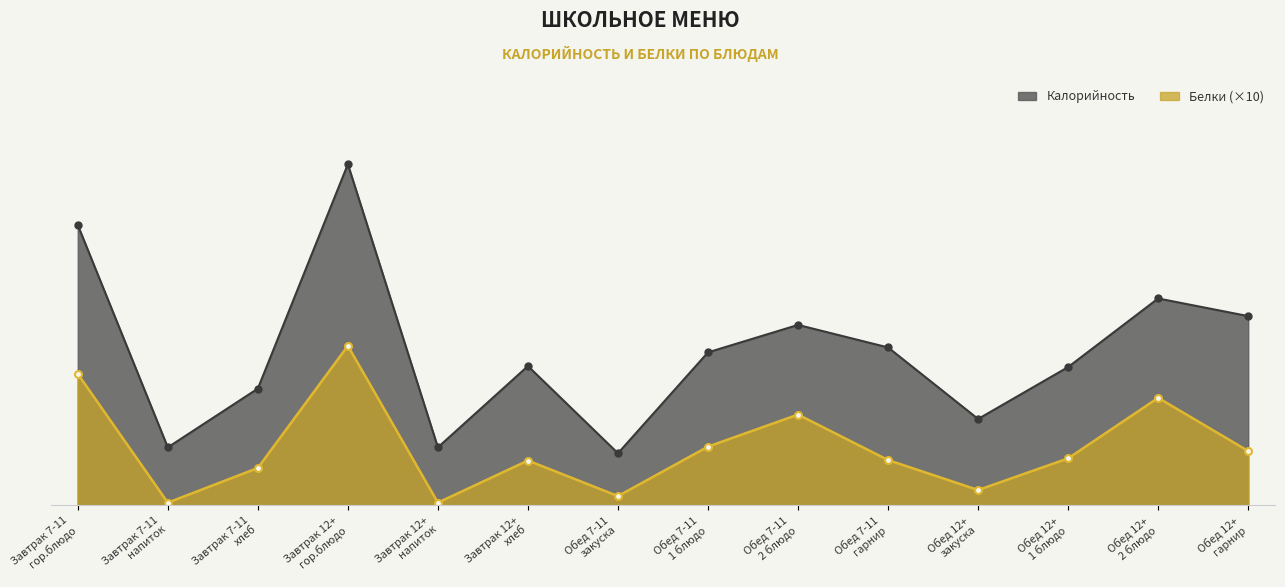

Is it true that Белки equals 46.4 at Завтрак 7-11
гор.блюдо?

False